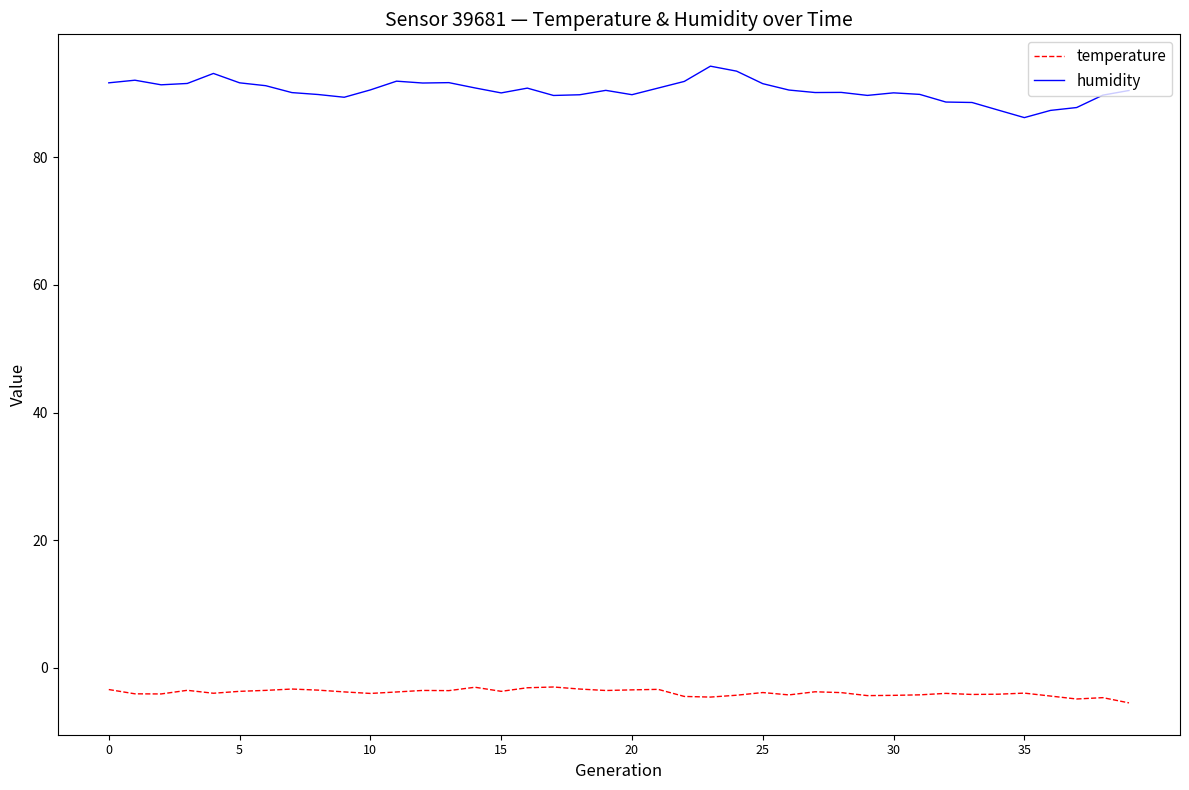

Which series has the widest spread of values?

humidity